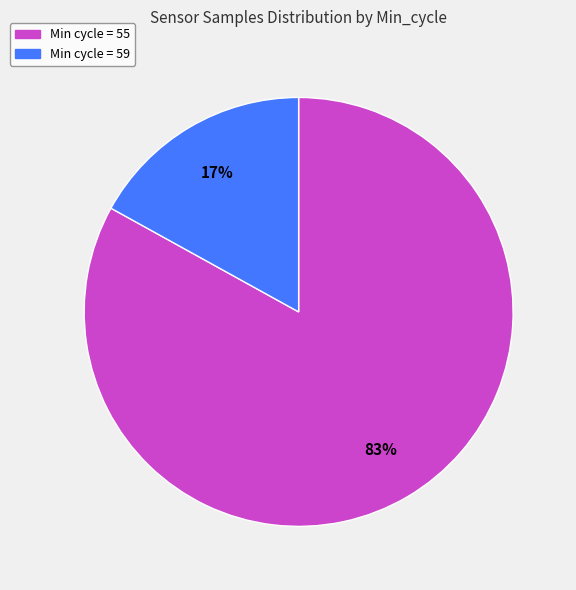

To the nearest percent, what is the difference between the largest and smallest slice percentages?

66%